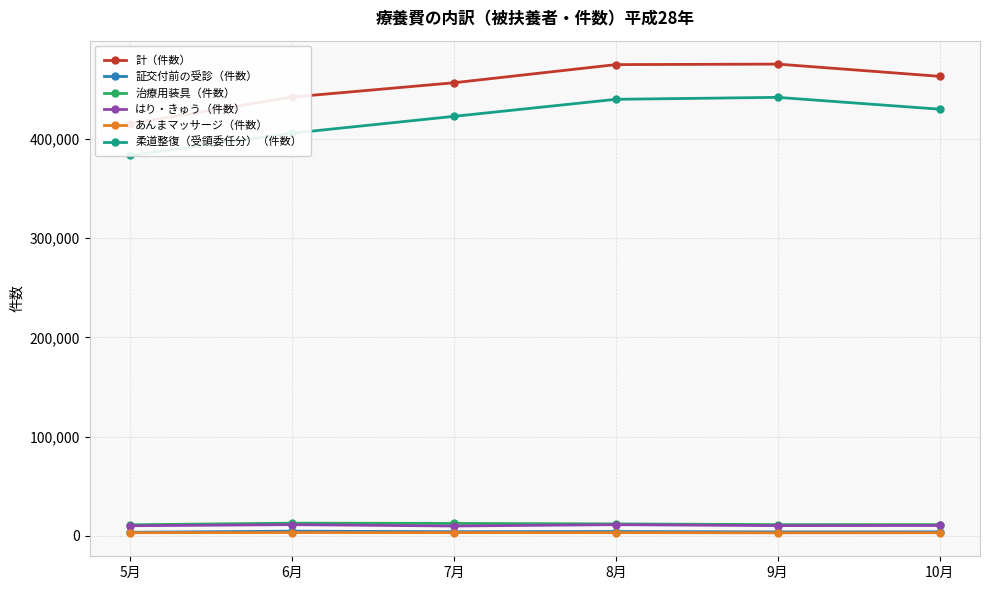

At how many categories does at least one series exceed 298231?

6